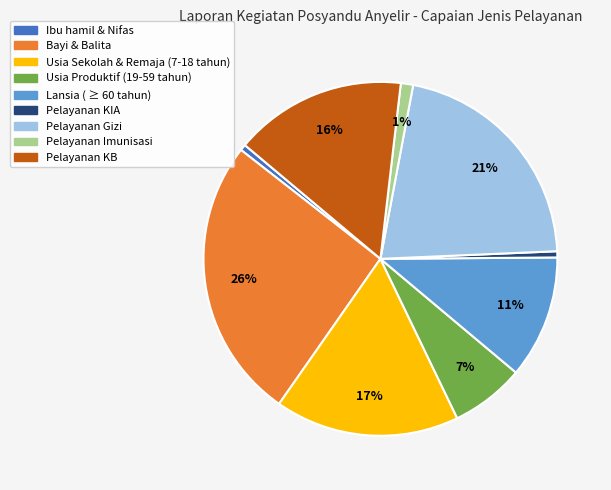

True or false: Bayi & Balita accounts for 14% of the total.

False